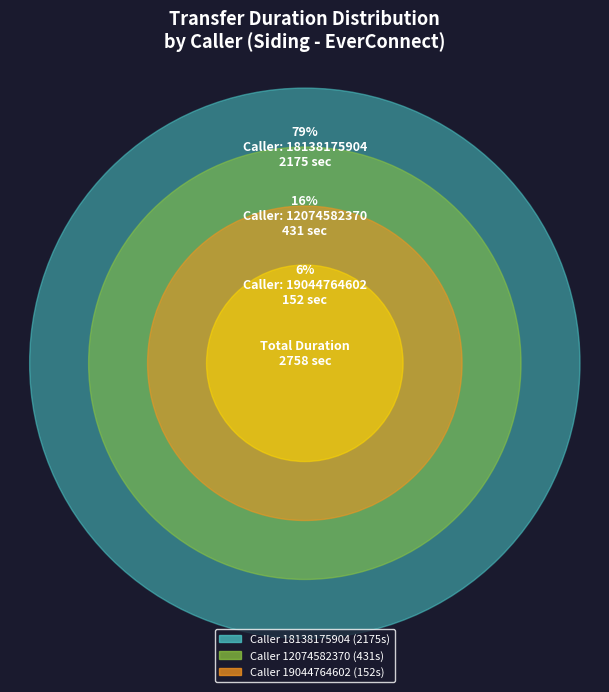

How many segments does this pie chart have?

3